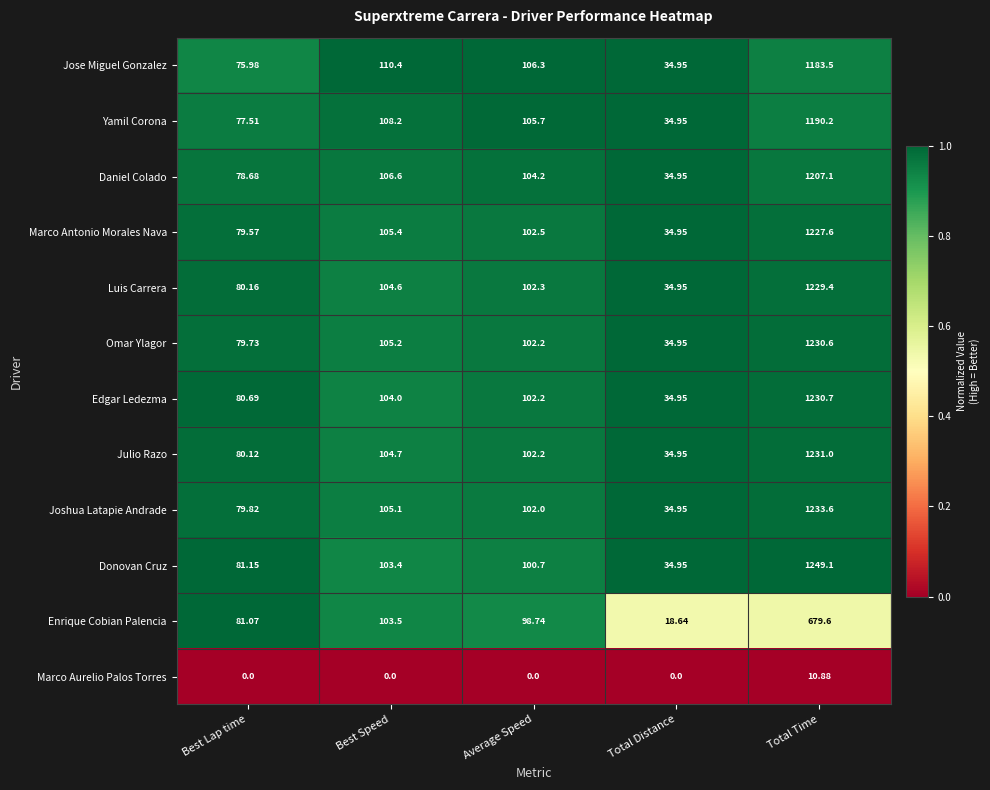

Which category has the highest value across all series?

Total Time